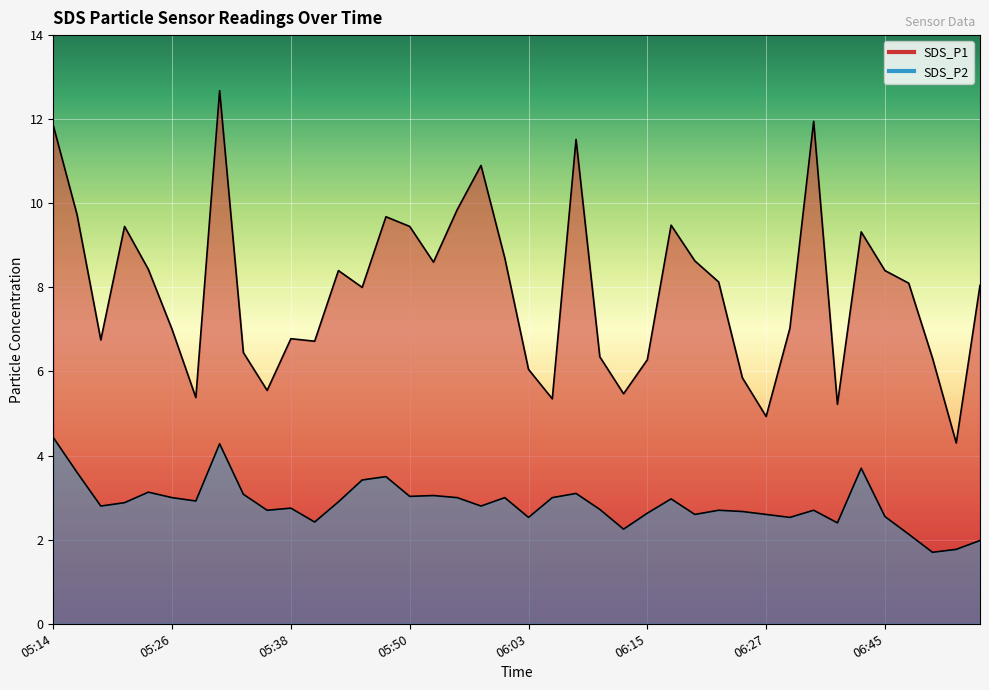

What is the label of the 5th point from the right?

06:45